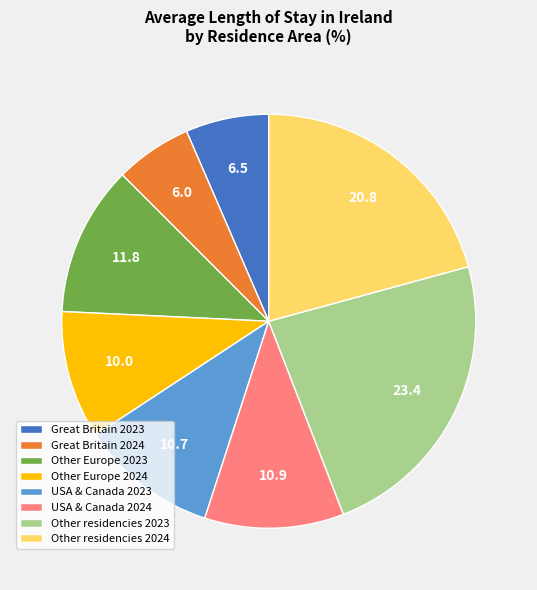

What is the ratio of the value at USA & Canada 2023 to the value at USA & Canada 2024?

1.0